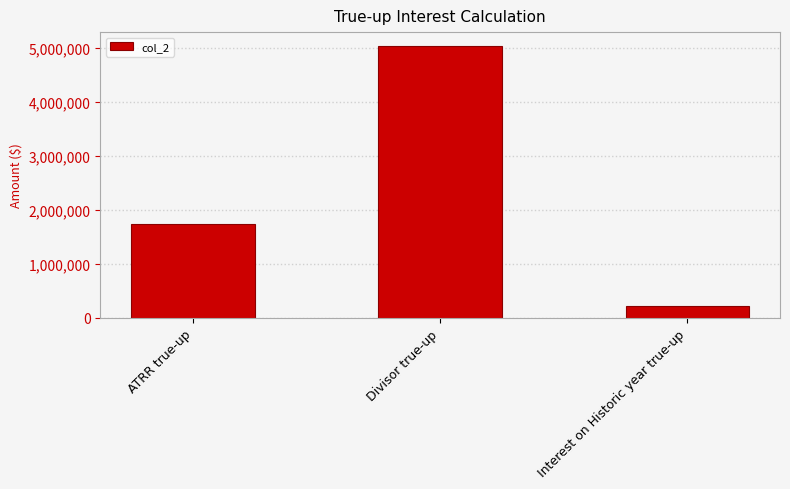

Reading left to right, what are all the values shown in this chart?

1734707	5040848	225545